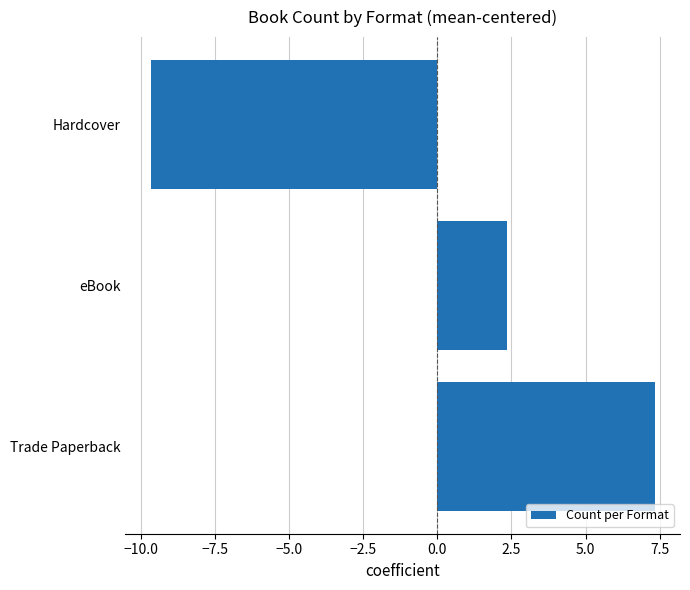

Reading bottom to top, what are all the values shown in this chart?

Trade Paperback=7.3	eBook=2.3	Hardcover=-9.7